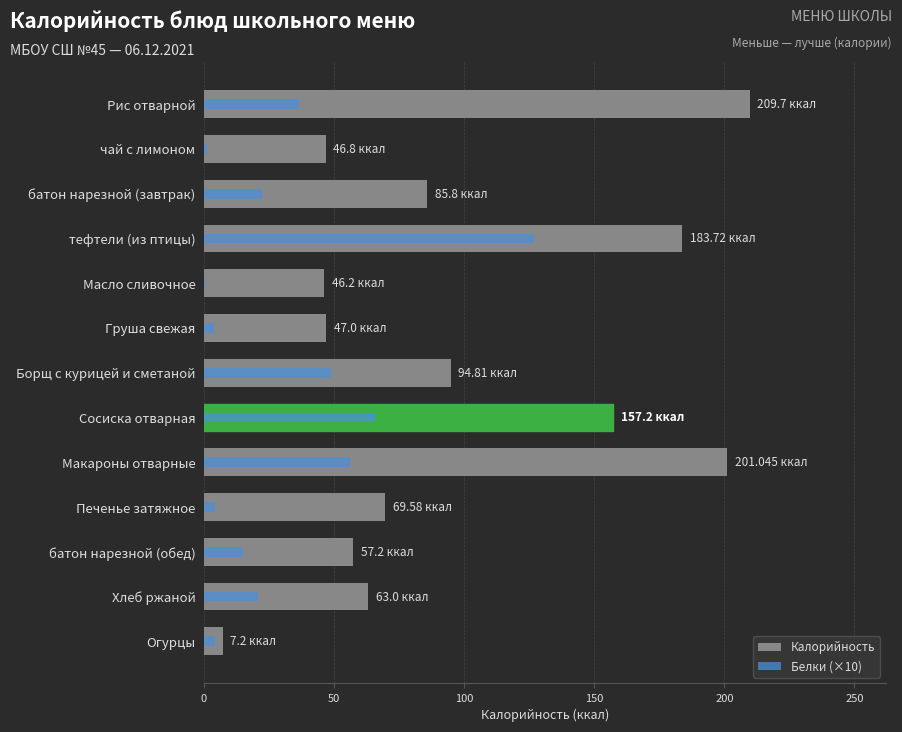

True or false: Калорийность has a value of 91.1 at батон нарезной (обед).

False